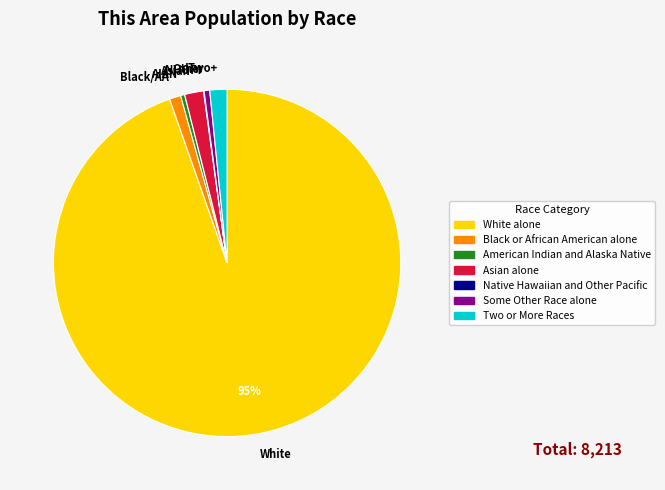

Which category has the biggest portion of the pie?

White